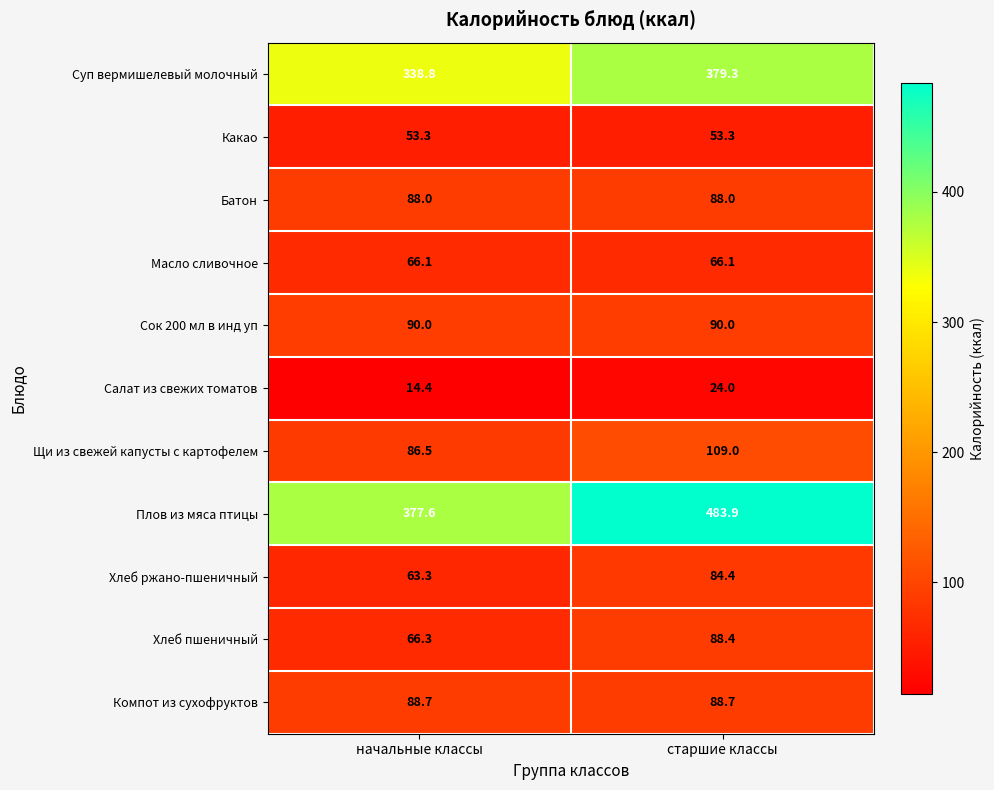

The value of Компот из сухофруктов at старшие классы is 88.7. True or false?

True